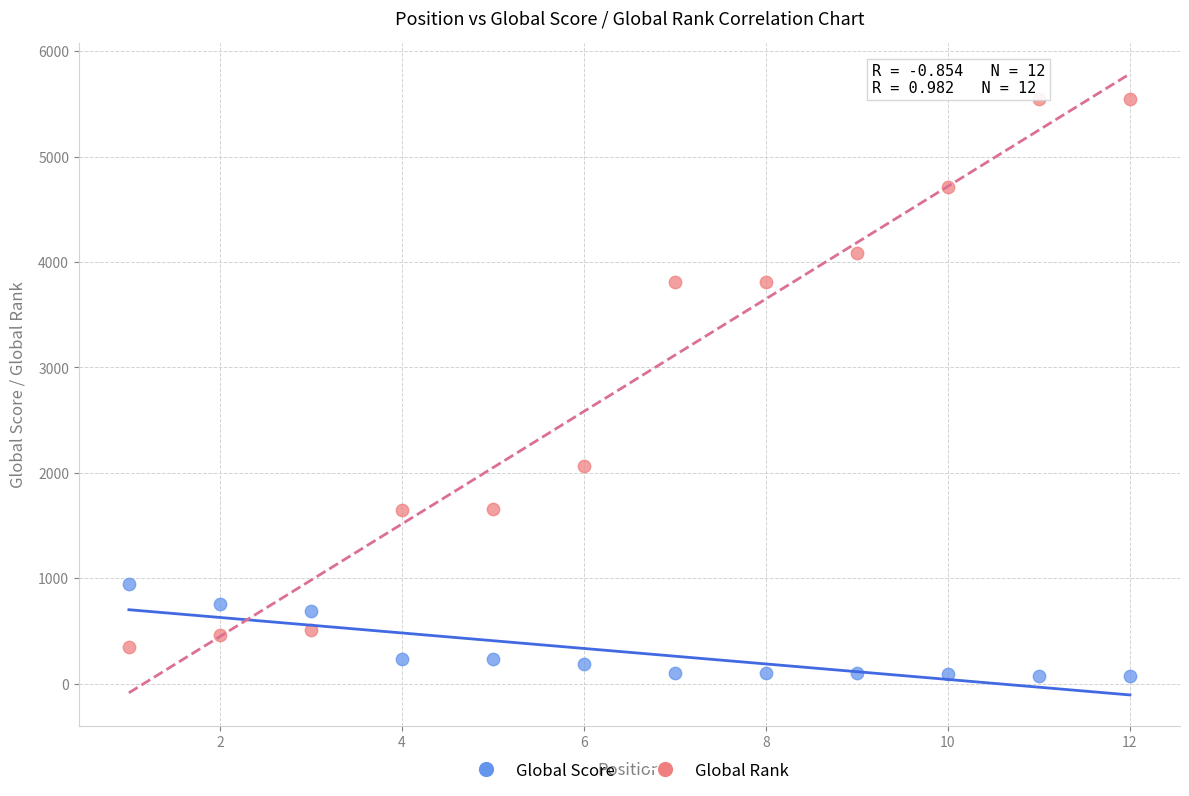

Across all data points, what is the range of X values (max minus min)?

11